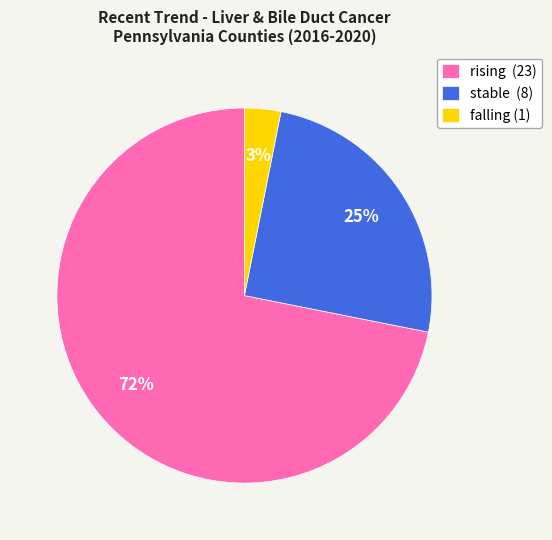

Which has a higher value, falling or rising?

rising